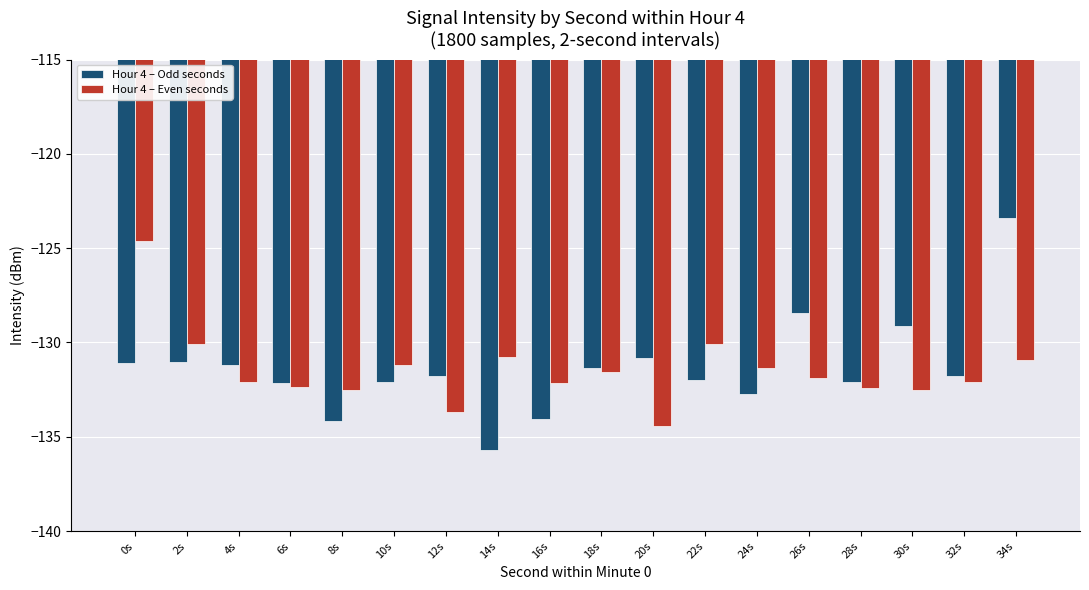

What is the label of the 15th bar from the right?

6s